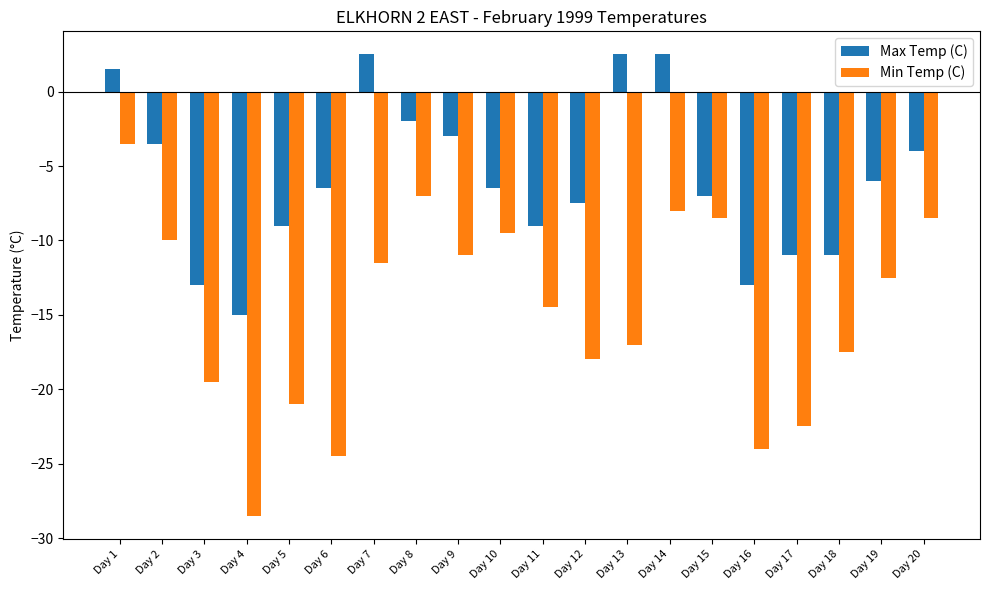

What is the difference between the maximum and minimum values in the Min Temp (C) series?

25.0